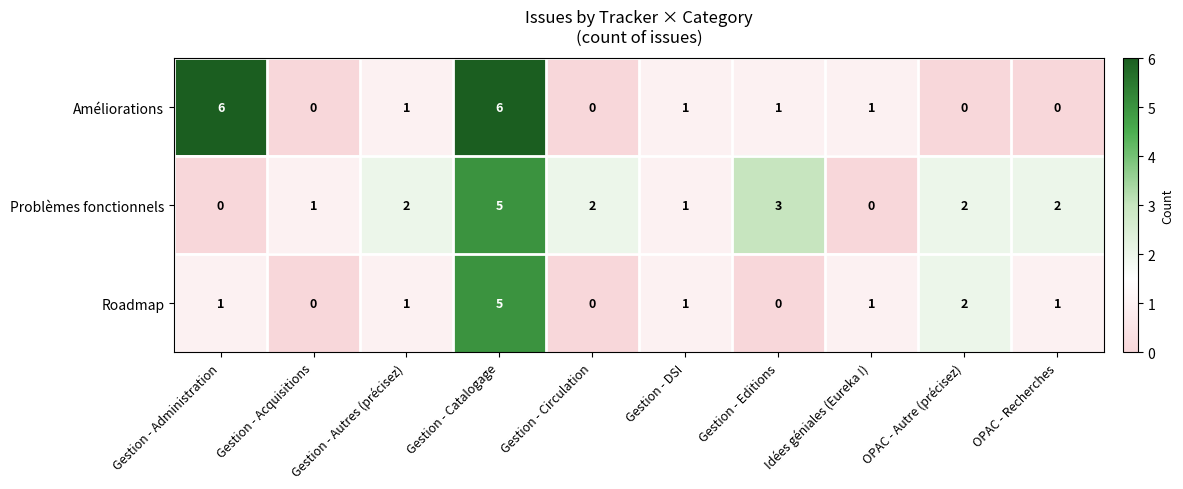

At which category is the sum across all series the highest?

Gestion - Catalogage